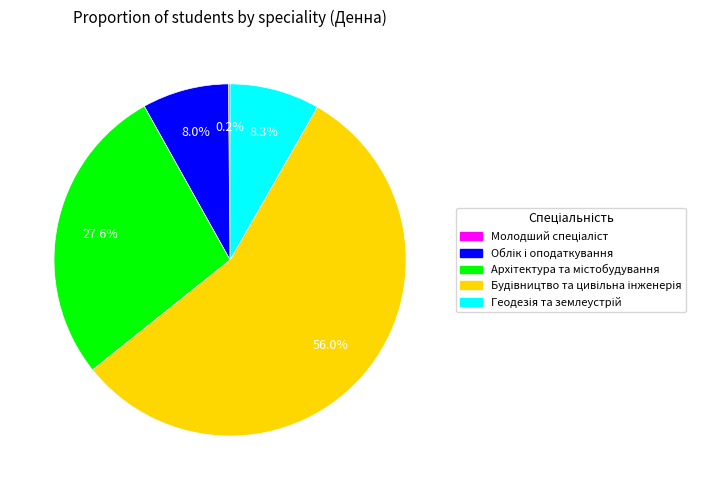

Is there a majority slice in this chart?

Yes